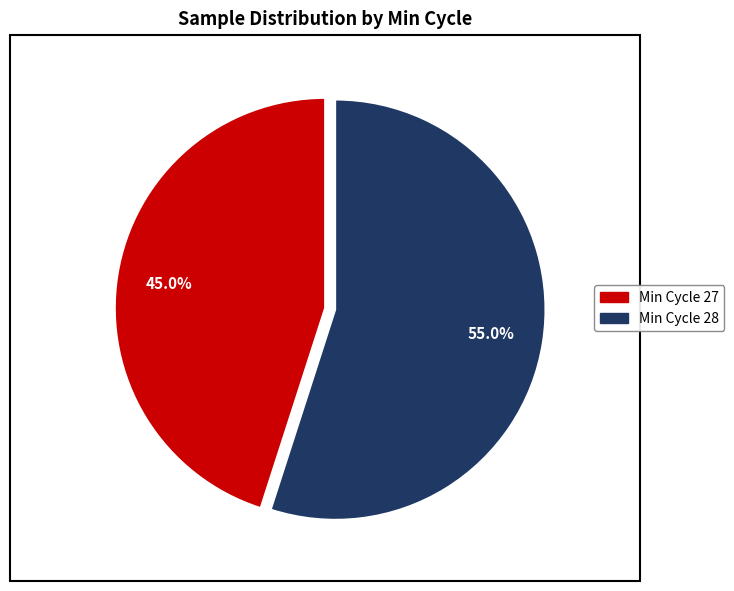

Is there any slice that represents more than half of the pie?

Yes